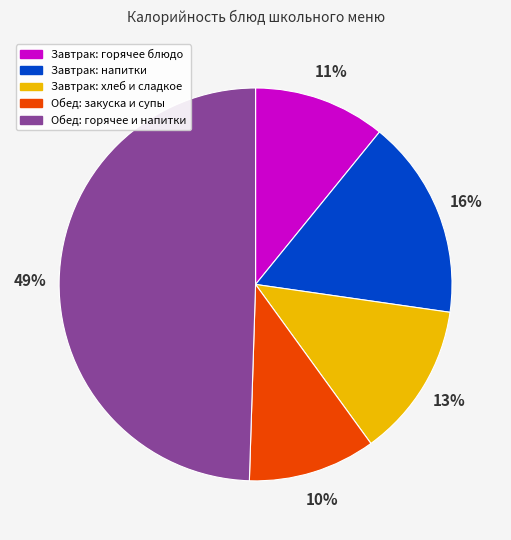

To the nearest percent, what is the average slice percentage?

20%